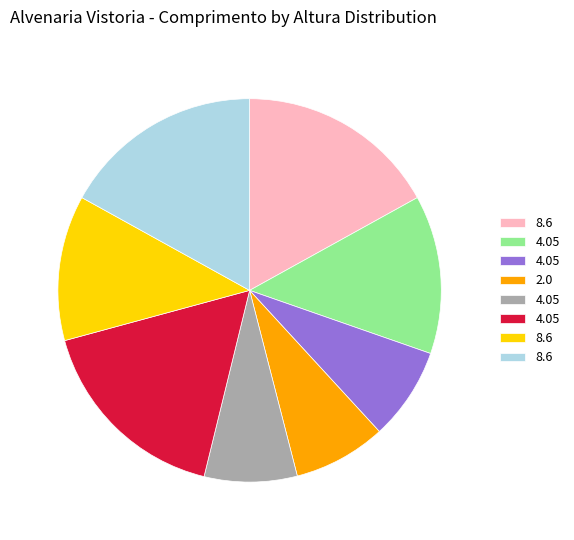

Is there a majority slice in this chart?

No